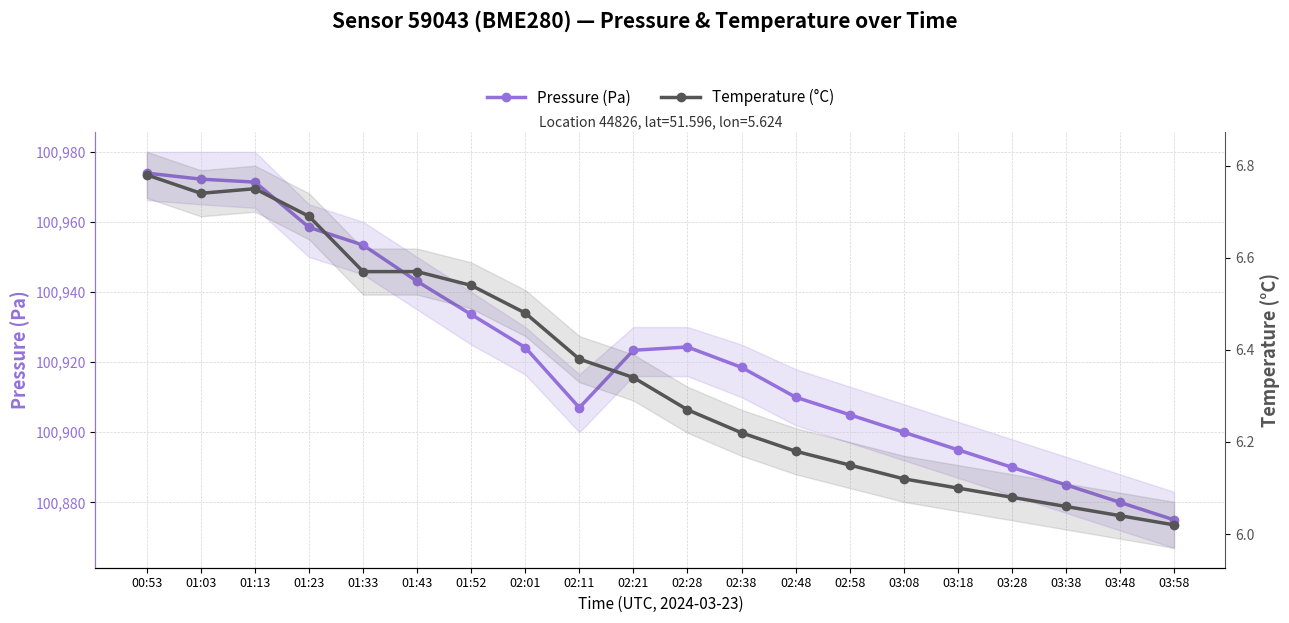

What are all the series names shown in the legend?

Pressure (Pa), Temperature (°C)